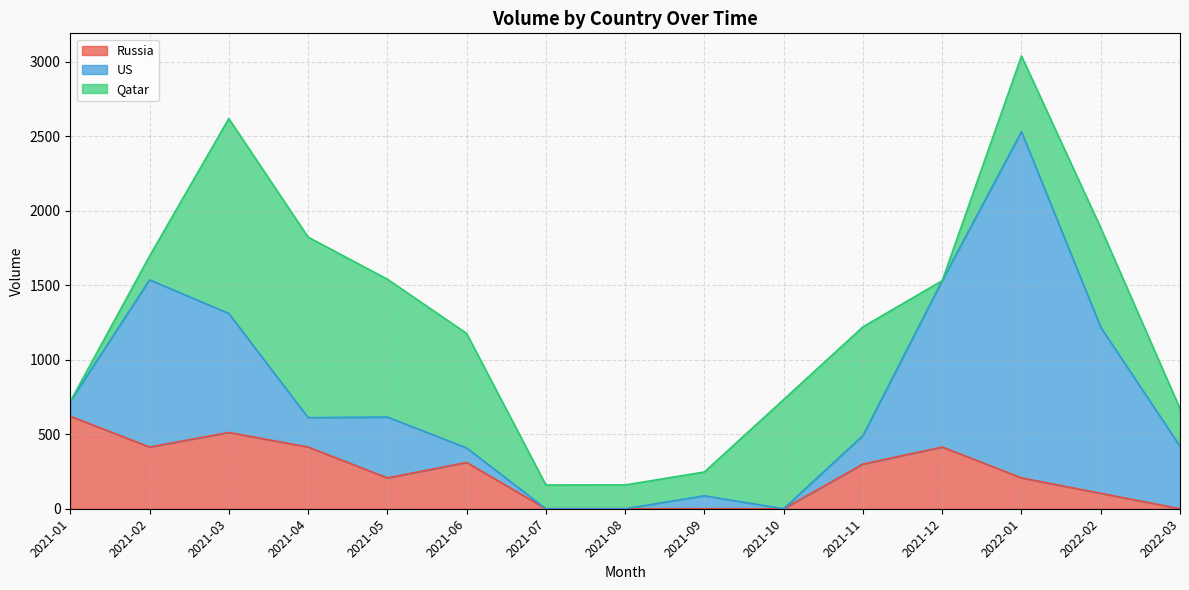

Is it true that US equals 443.9 at 2022-02?

False